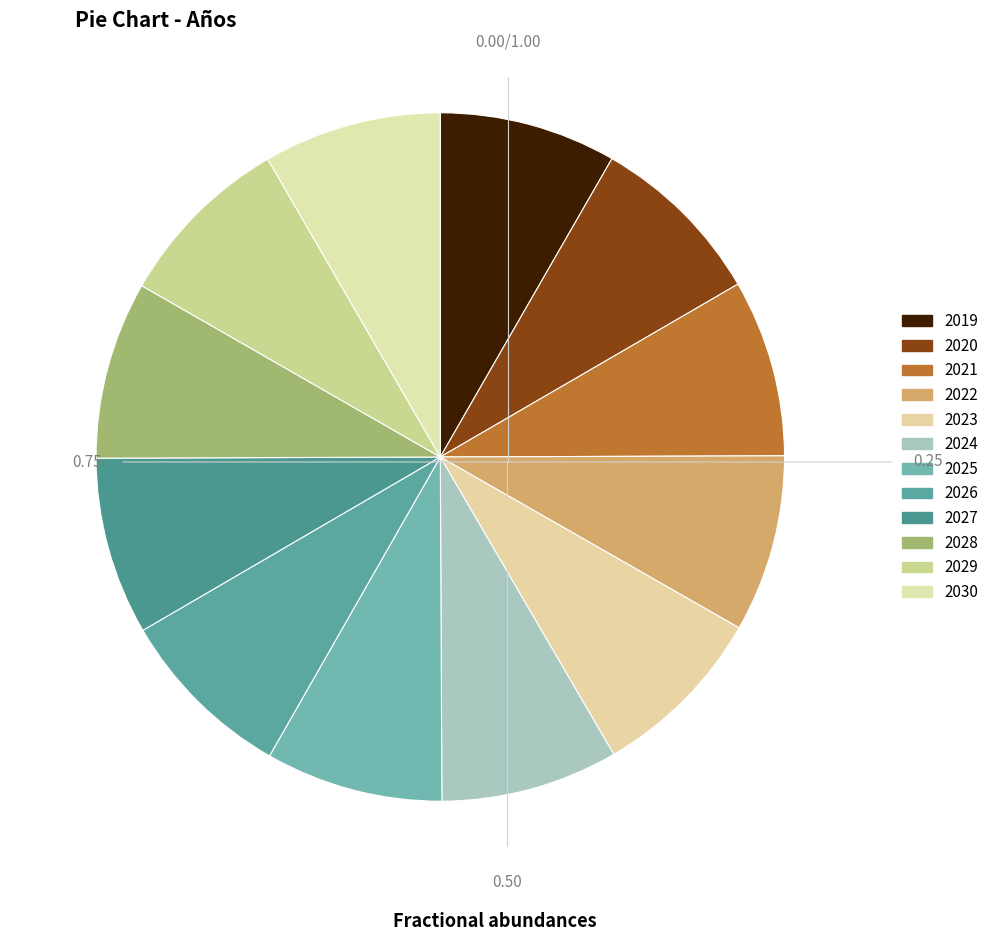

How many slices are in this pie chart?

12